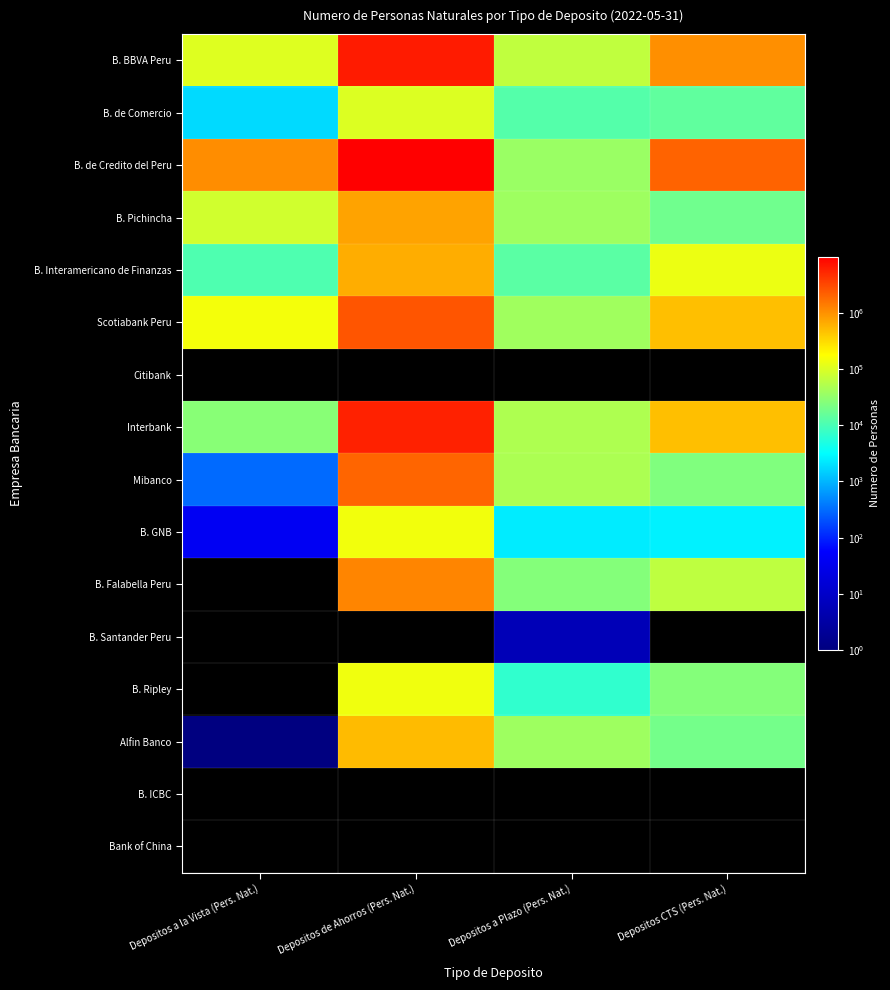

Which label corresponds to the largest value in the chart?

Depositos de Ahorros (Pers. Nat.)